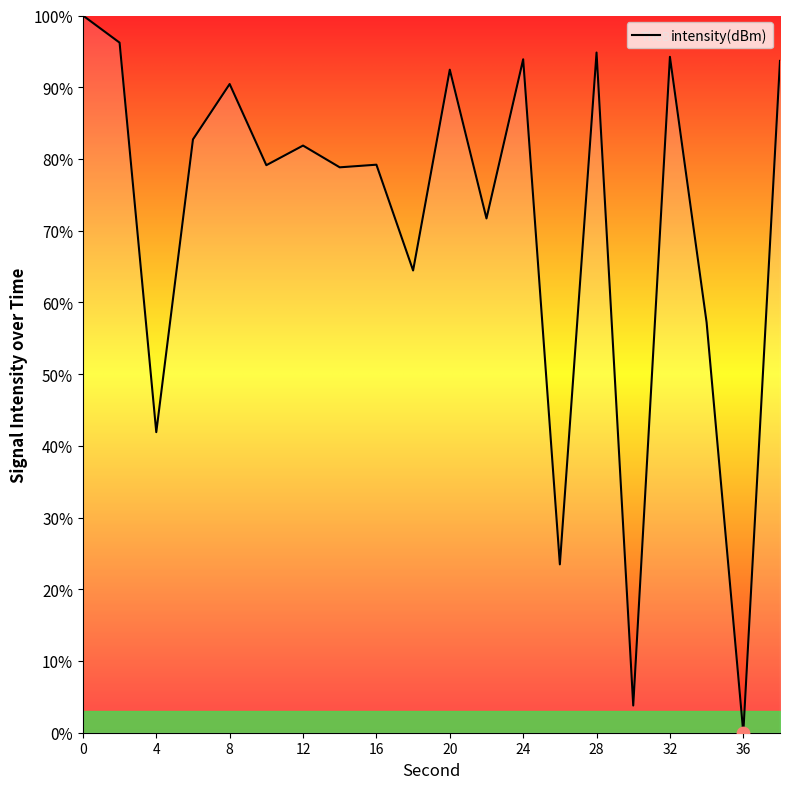

What is the difference between the maximum and minimum values?

100.0